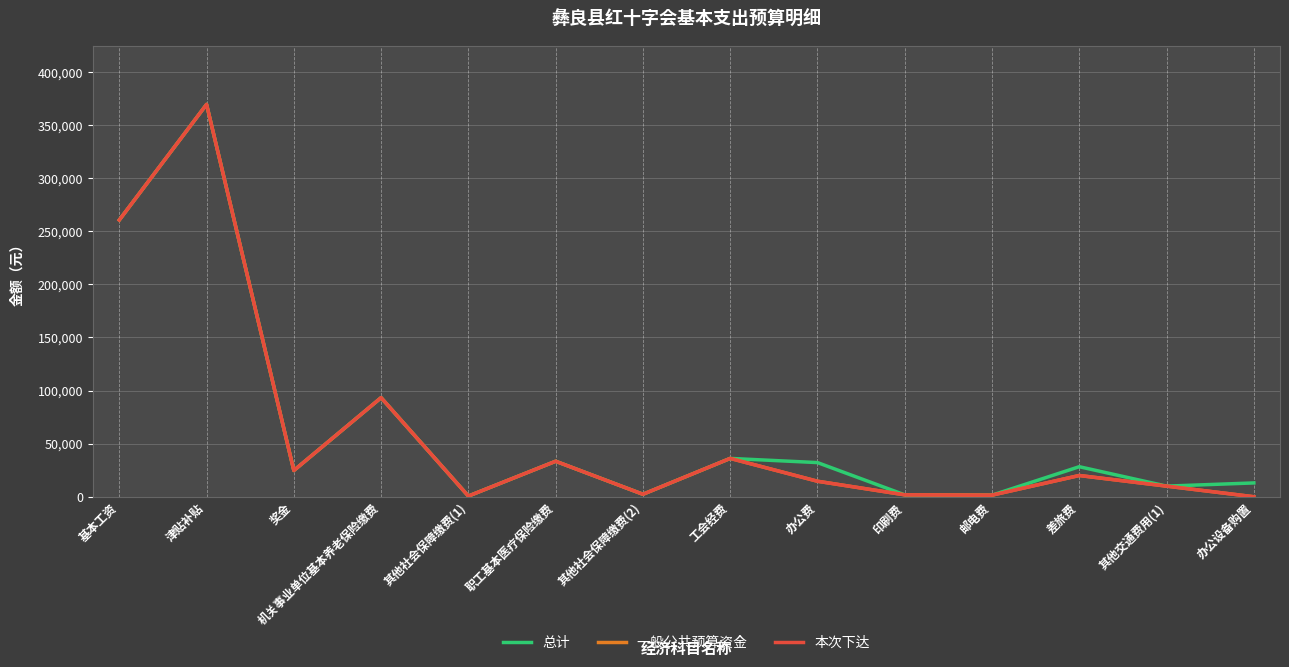

True or false: 总计 and 一般公共预算资金 cross at least once.

False